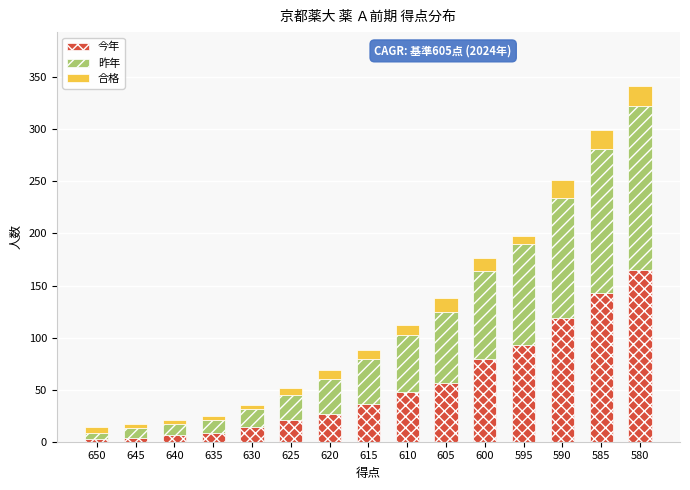

What is the value of the 今年 bar at the 1st from the left?

3